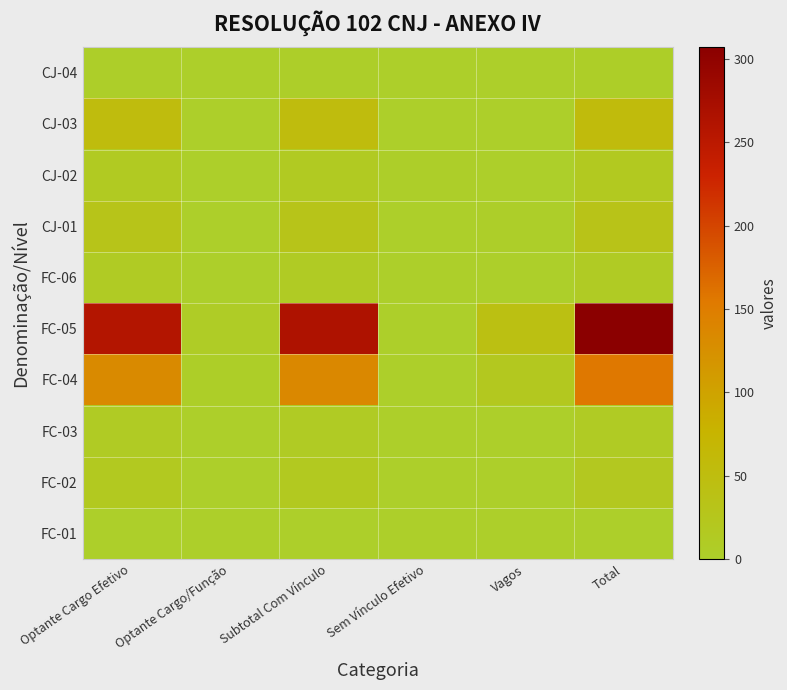

How many distinct data groups are displayed?

10